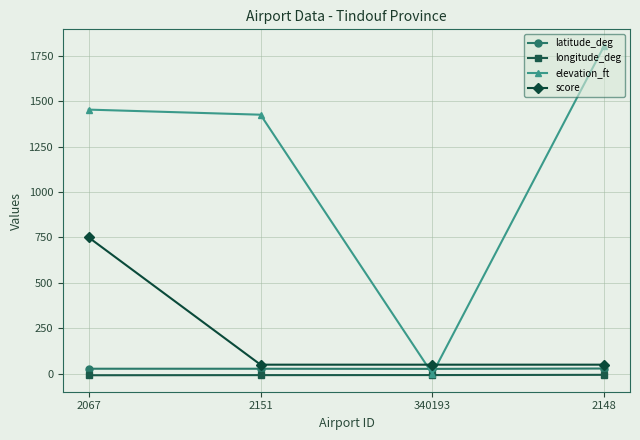

Is it true that score equals 750.0 at 2067?

True